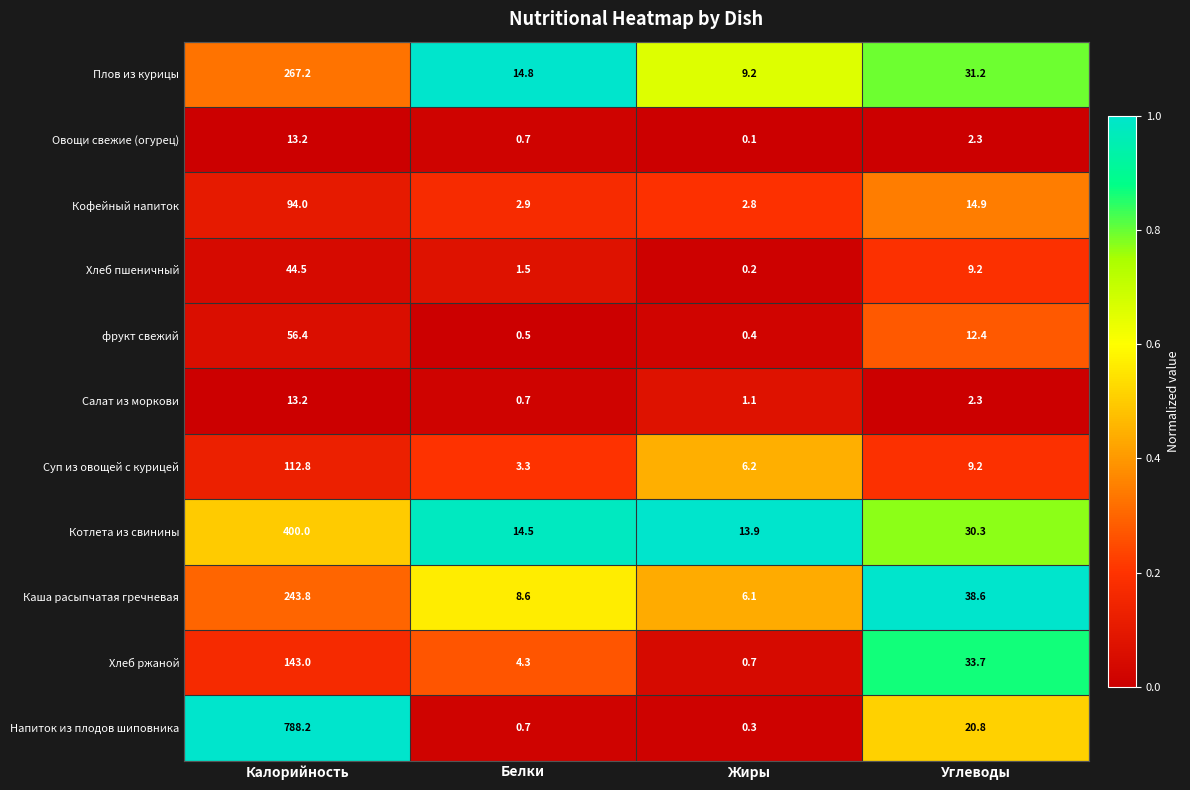

Where is Салат из моркови nearest to the value 6?

Углеводы